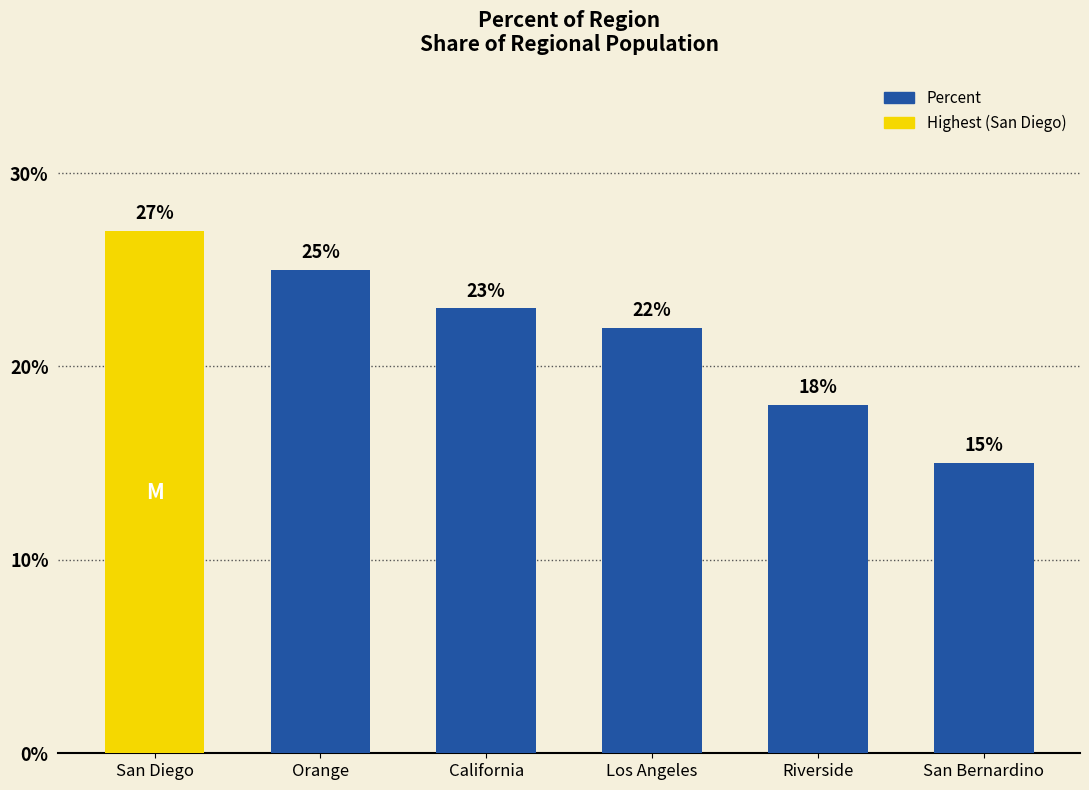

What position from the right is Los Angeles?

3